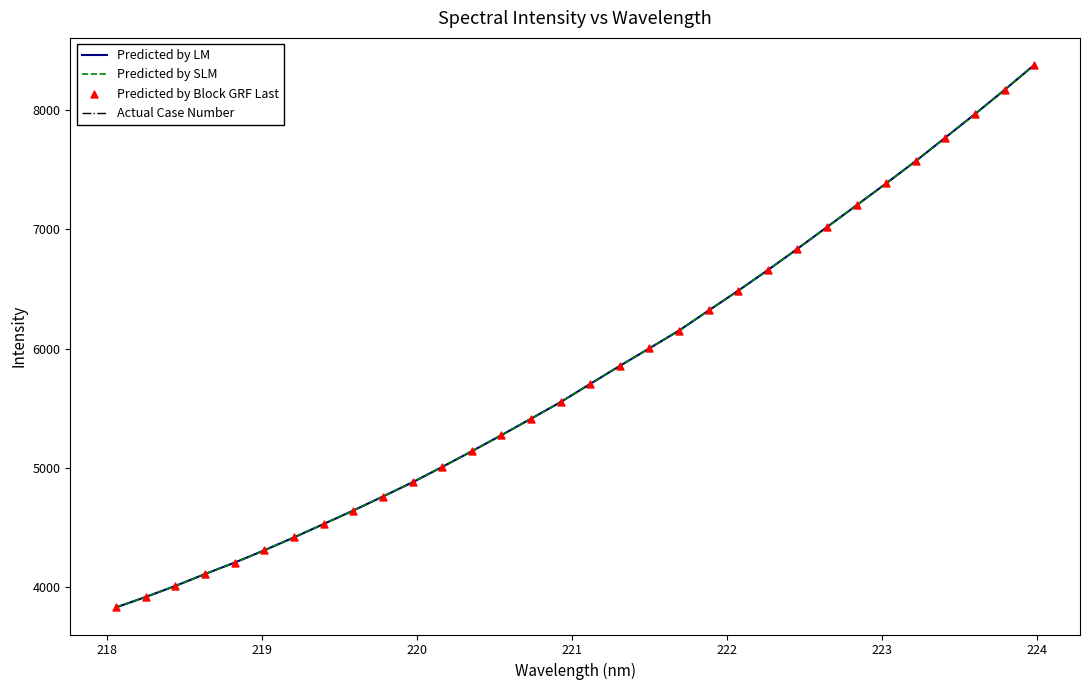

Which series has the largest total across all categories?

Predicted by LM